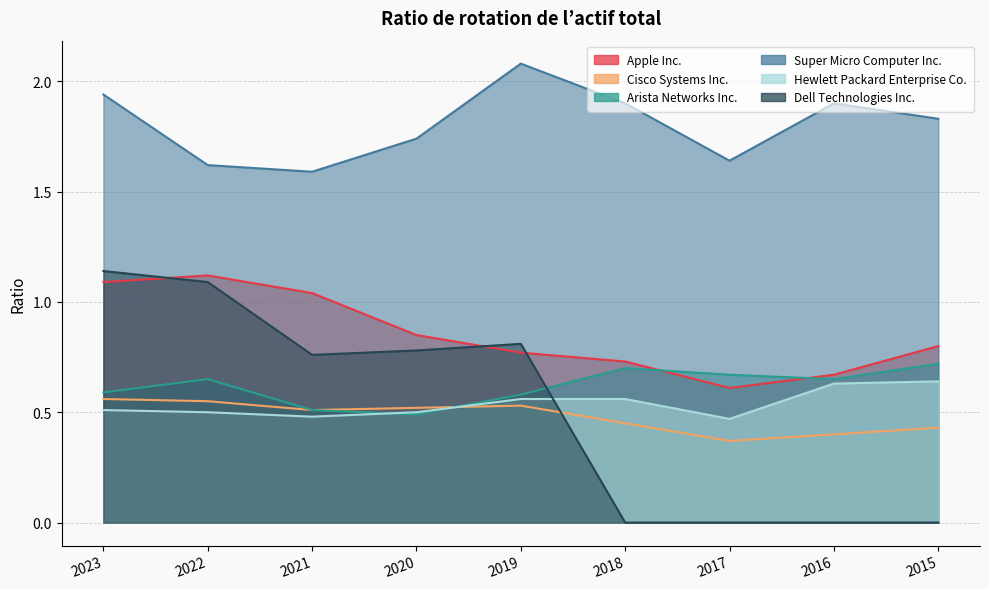

What is the value of the Super Micro Computer Inc. point at the 6th from the left?

1.9